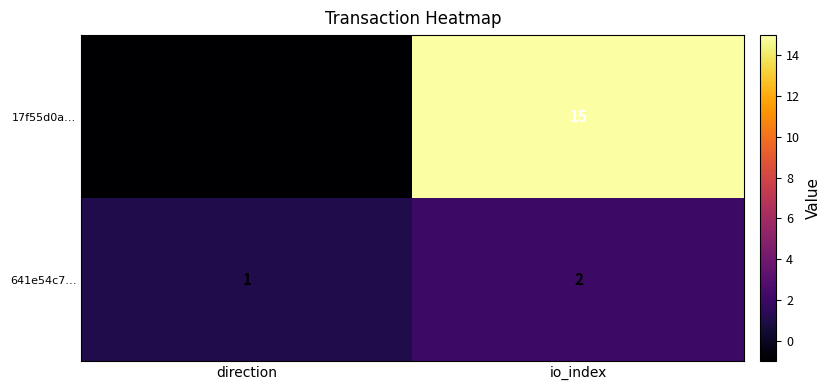

Which series changed the most between direction and io_index?

17f55d0a…